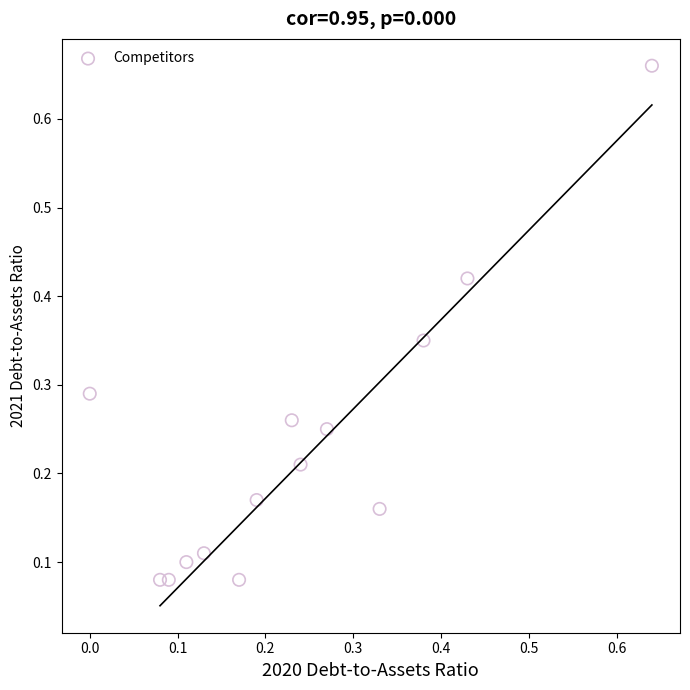

What is the range of Y values (max minus min)?

0.6